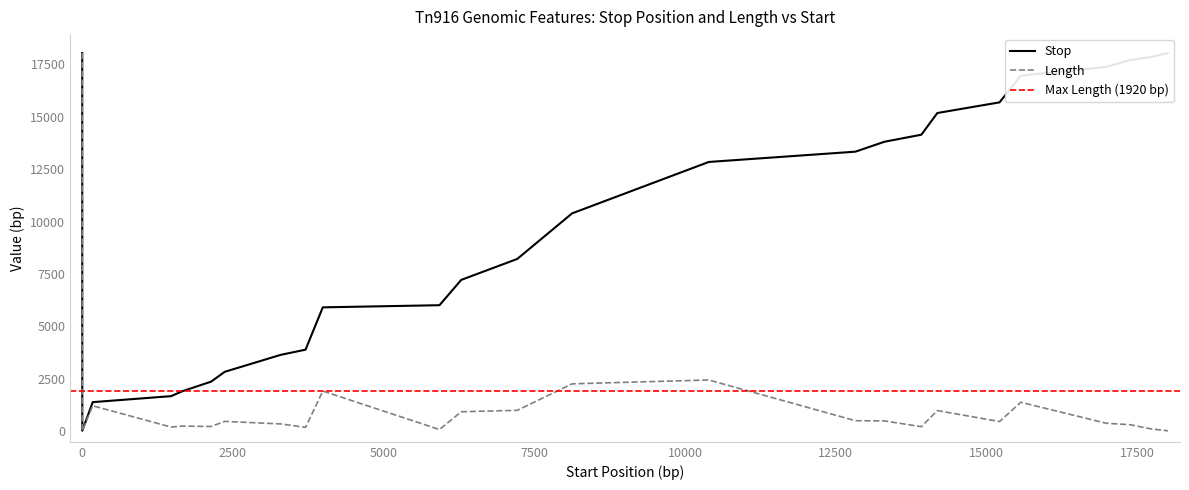

Reading left to right, extract all data points from this chart.

Stop: 18032	26	1392	1677	1912	2368	2838	3645	3893	5910	6012	7219	8217	10390	12840	13330	13802	14140	15172	15681	16952	17367	17697	17839	18032
Length: 18032	25	1218	204	252	231	474	354	189	1920	87	933	1002	2265	2448	507	498	222	990	467	1386	387	315	120	25